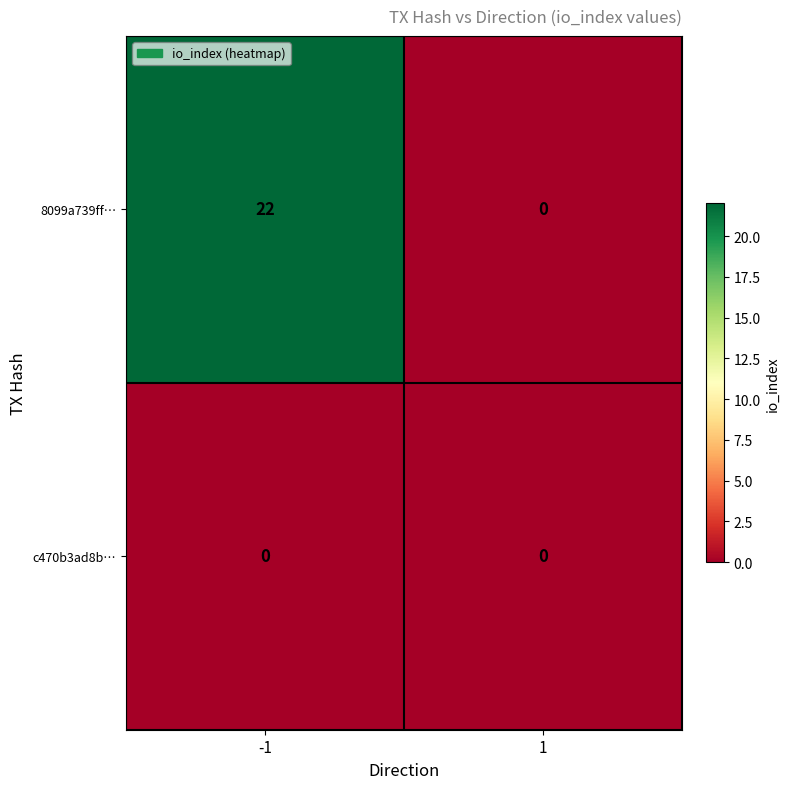

The 8099a739ff… series shows 0 at 1. True or false?

True